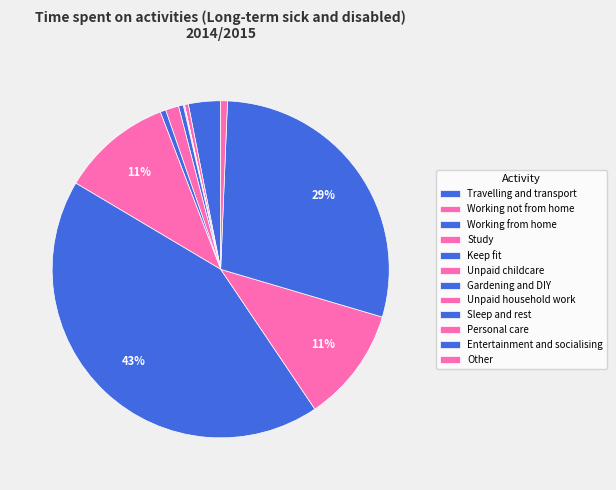

Count the number of slices in the pie.

12